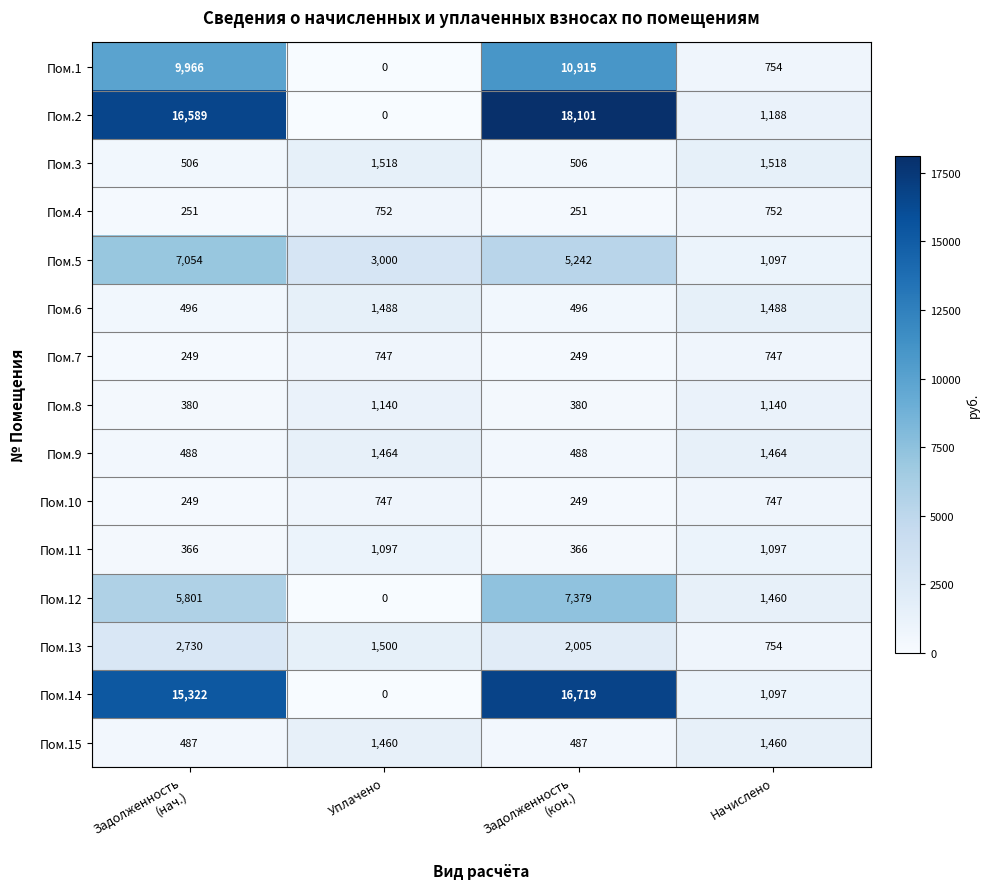

Is it true that Пом.15 equals 1460 at Начислено?

True